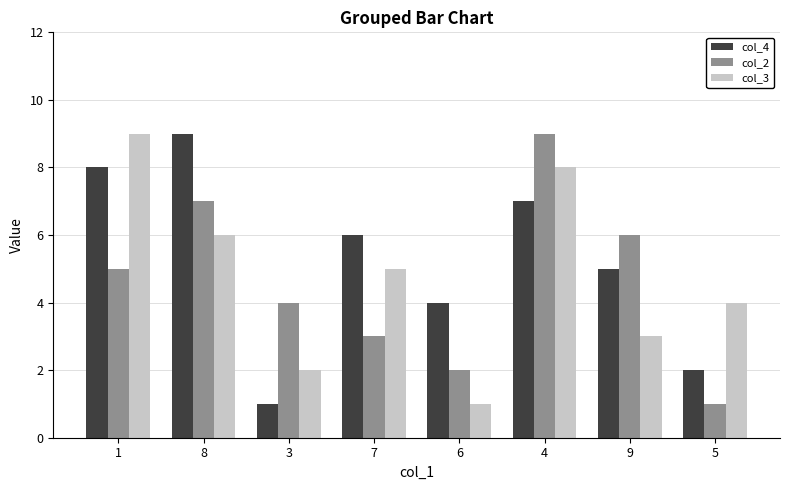

How many groups of bars are there?

8